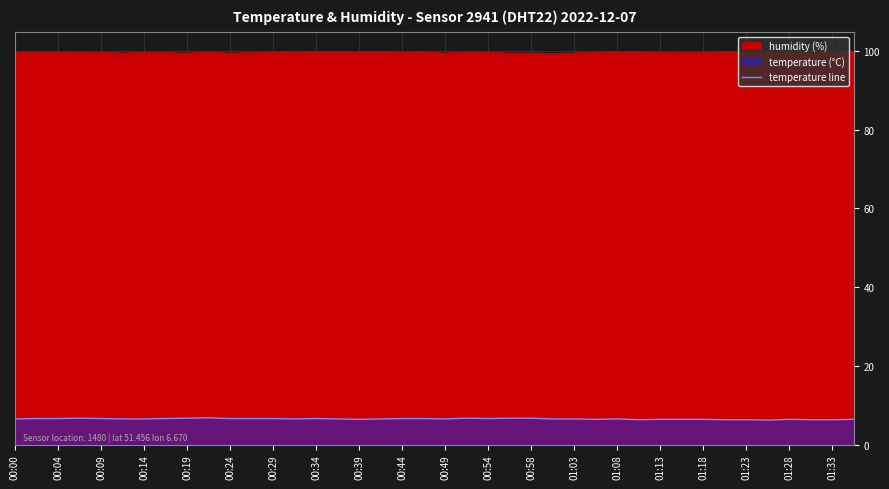

True or false: the data shows 6.5 at 01:03.

True